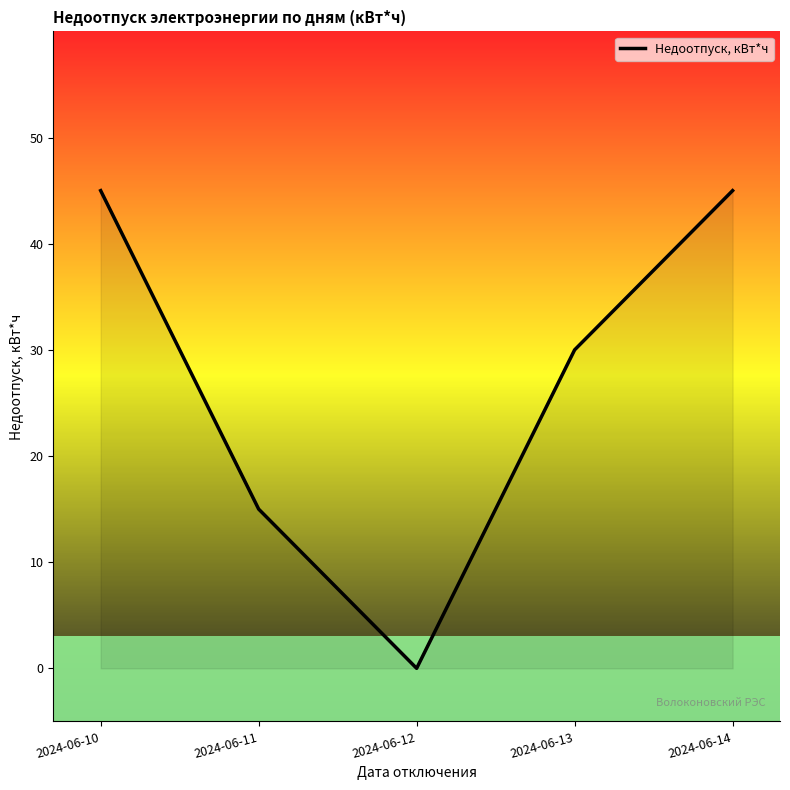

Which has a higher value, 2024-06-11 or 2024-06-12?

2024-06-11